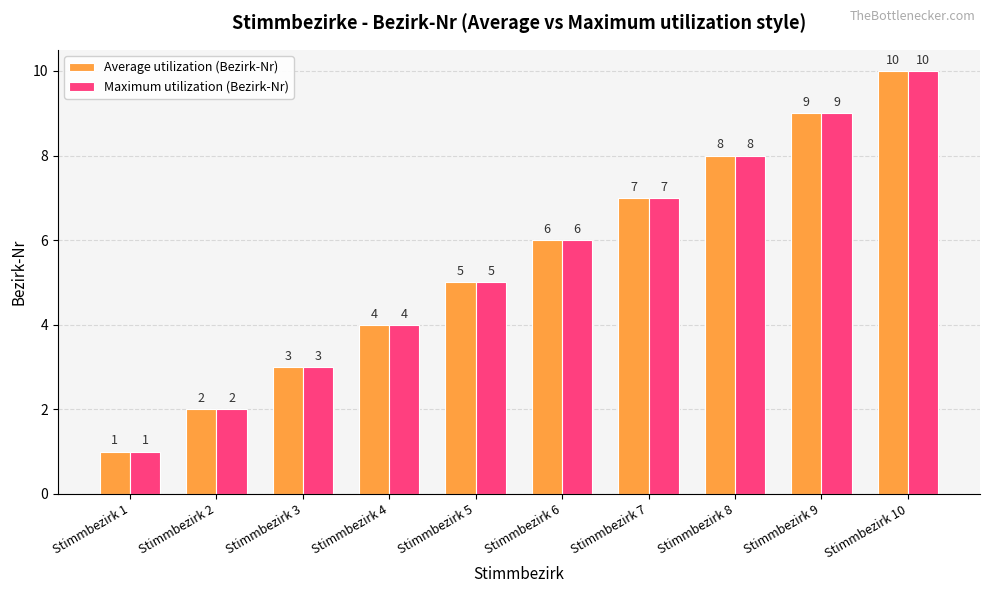

What is the difference between the second highest and minimum values in the Average utilization (Bezirk-Nr) series?

8